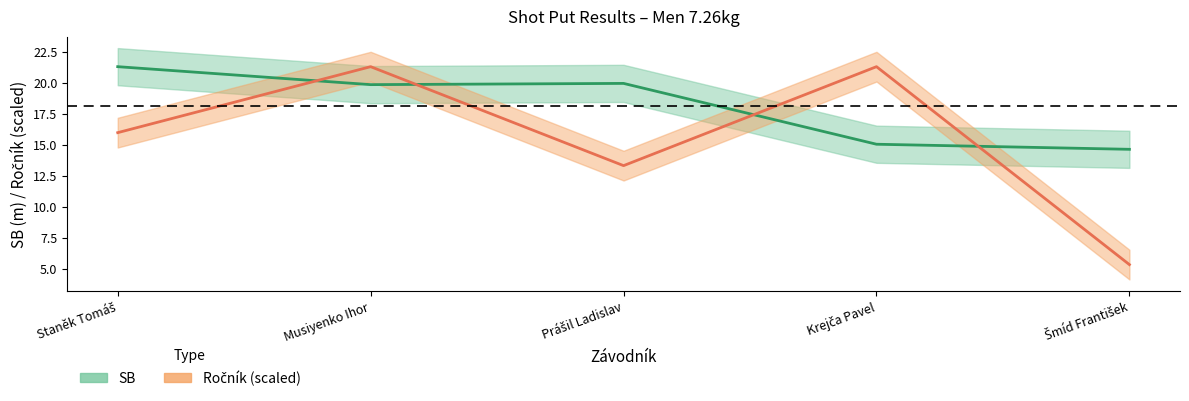

Count the number of data series in this chart.

2